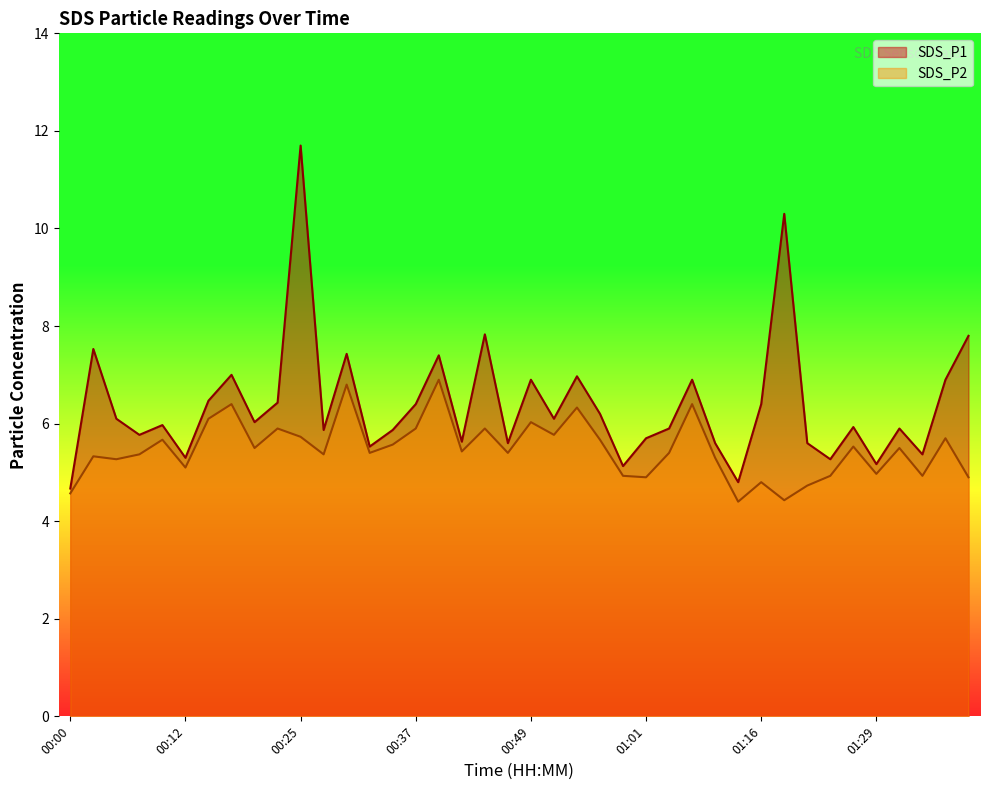

Which has a higher value, 01:24 or 01:39?

01:39